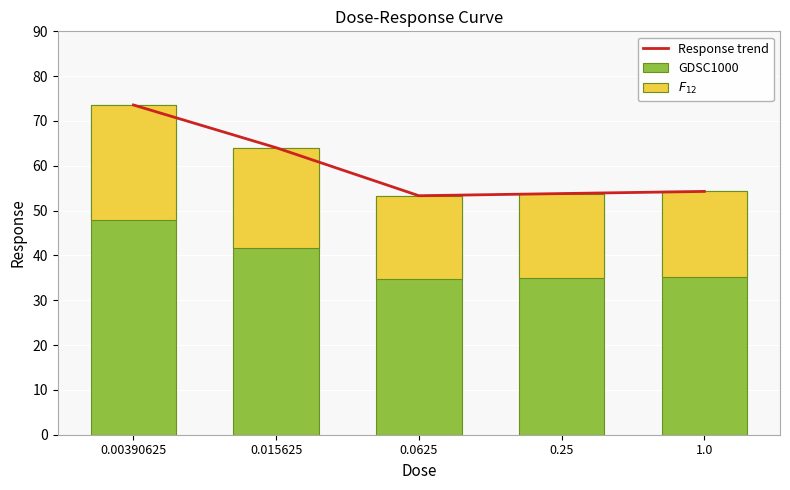

Which series changed the most between 0.015625 and 0.25?

Response trend